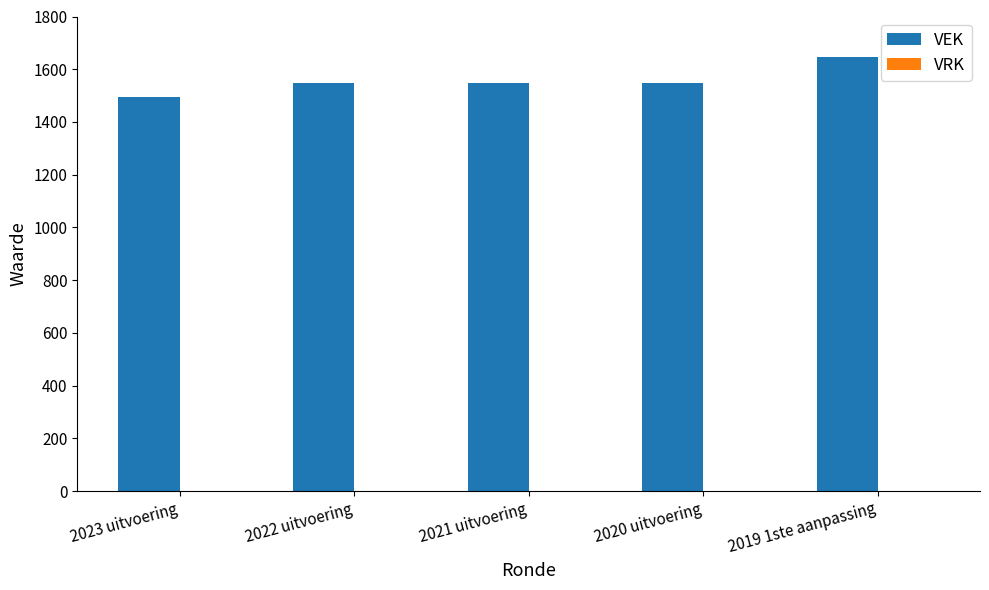

What is the change in value from 2022 uitvoering to 2019 1ste aanpassing?

+99